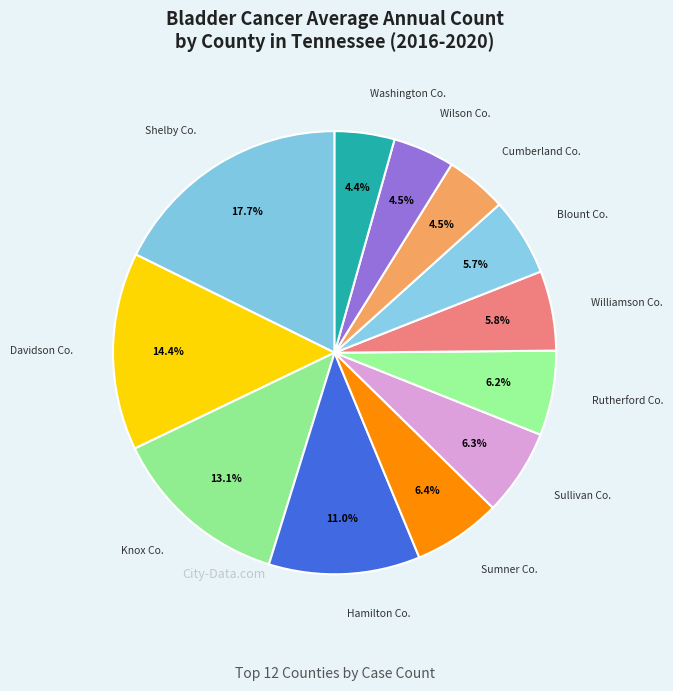

How many slices are in this pie chart?

12